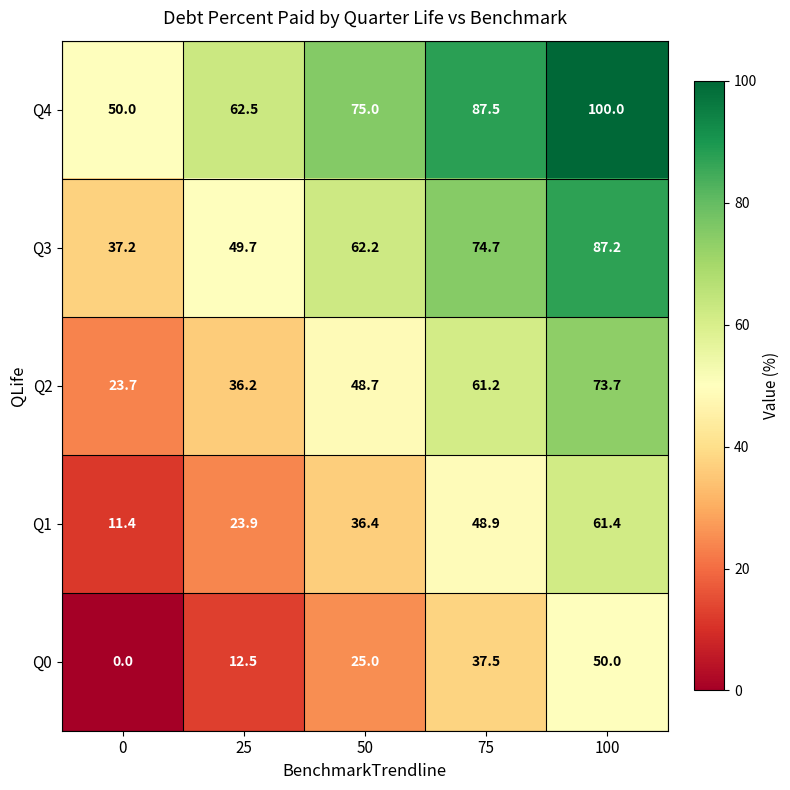

What is the difference between the highest and lowest values at 25?

50.0